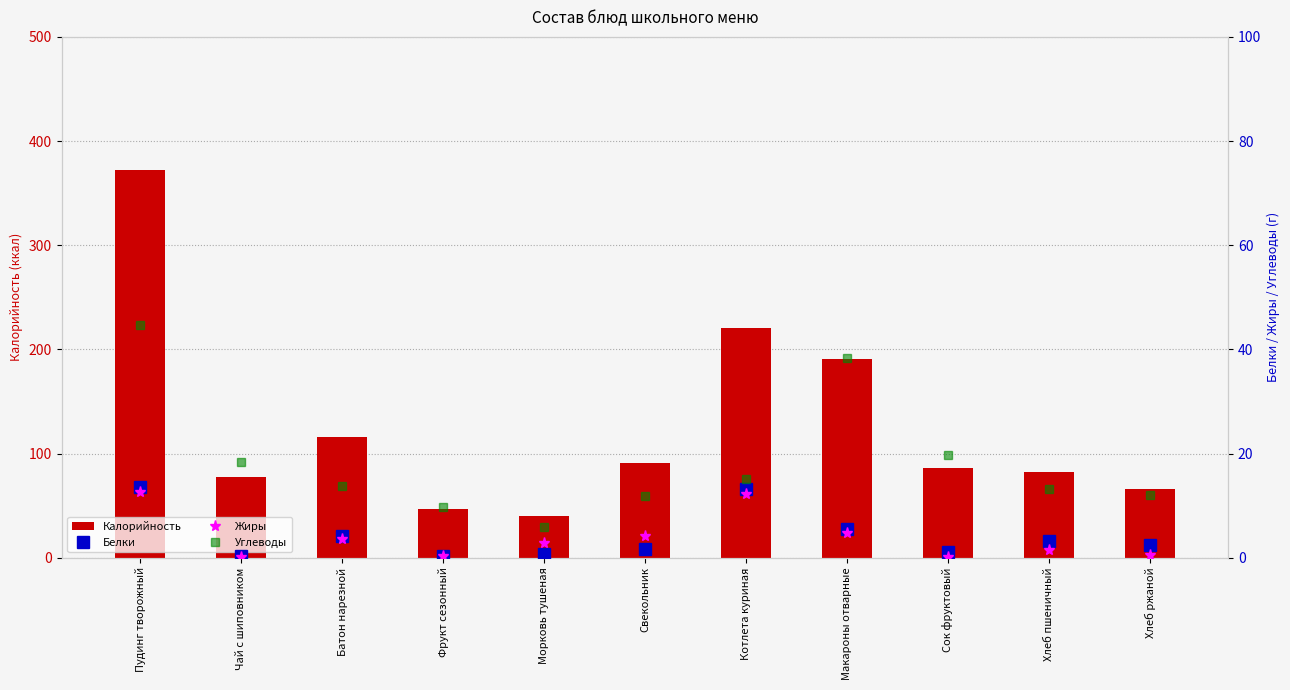

Are the bars grouped side by side (vs. stacked)?

Yes